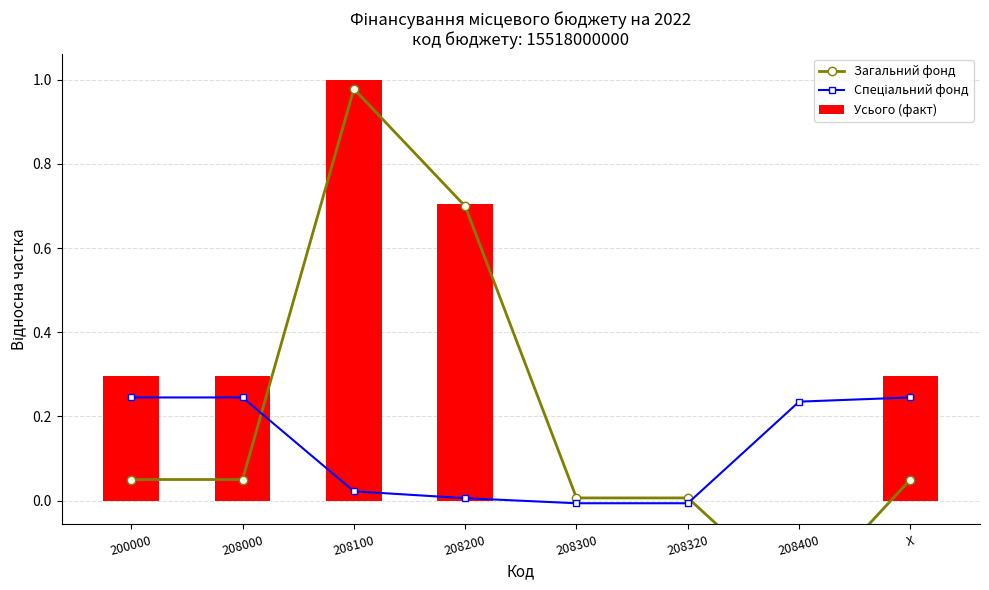

How many distinct data groups are displayed?

3